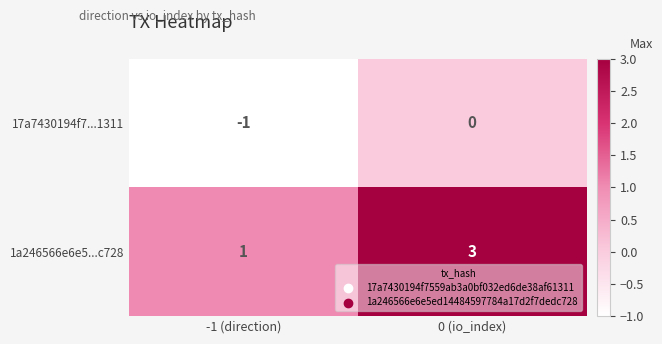

At which label is 1a246566e6e5...c728 closest to 2?

-1 (direction)